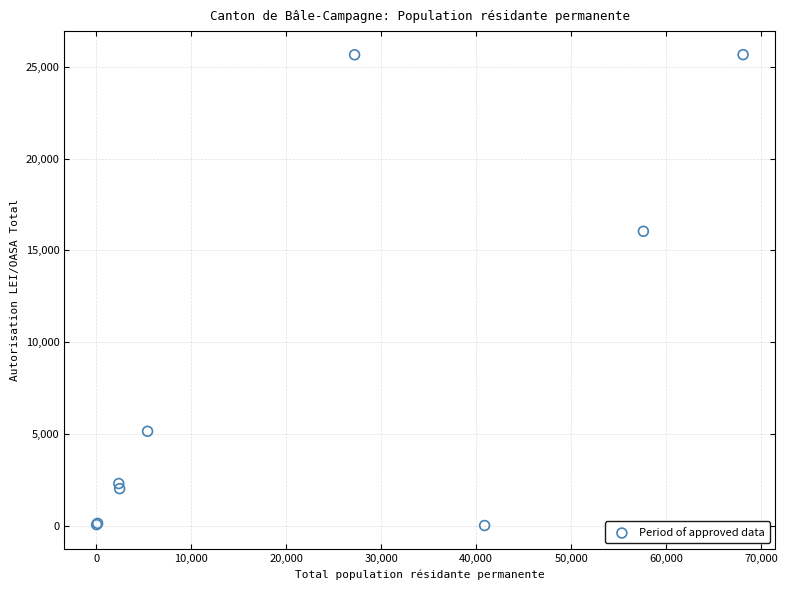

What Y value in the scatter plot is closest to 12839?

16044